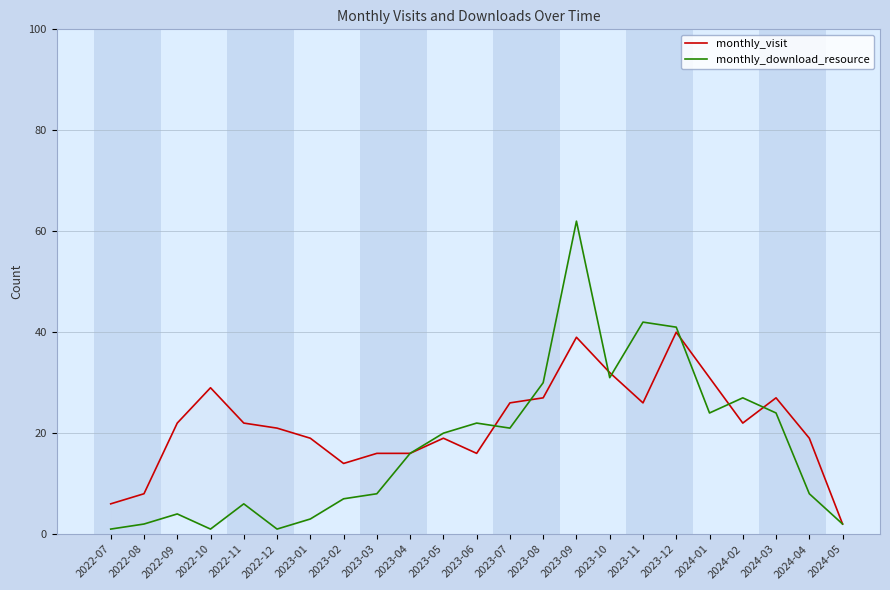

What is the value of the monthly_download_resource point at the 21st from the left?

24